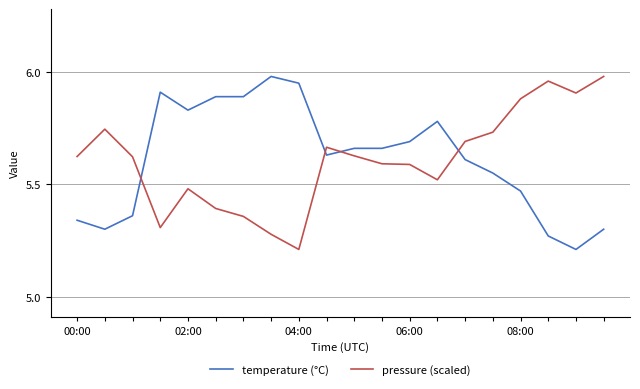

What is the difference between the maximum and minimum values in the pressure (scaled) series?

0.8